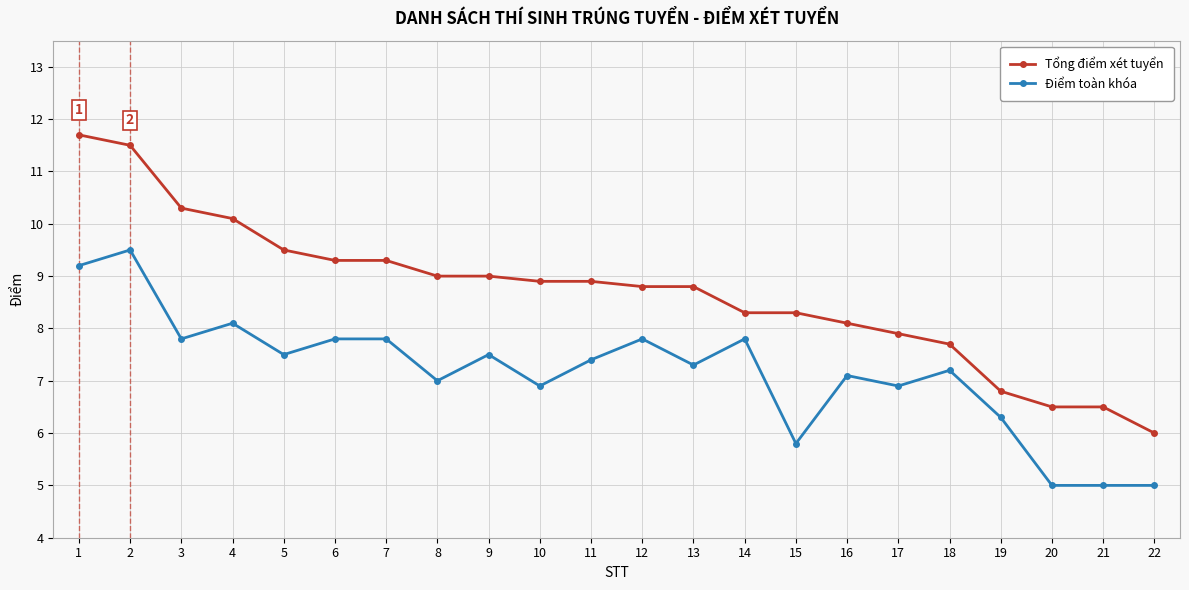

Reading left to right, list all the values displayed in this chart.

Tổng điểm xét tuyển: 11.7	11.5	10.3	10.1	9.5	9.3	9.3	9.0	9.0	8.9	8.9	8.8	8.8	8.3	8.3	8.1	7.9	7.7	6.8	6.5	6.5	6.0
Điểm toàn khóa: 9.2	9.5	7.8	8.1	7.5	7.8	7.8	7.0	7.5	6.9	7.4	7.8	7.3	7.8	5.8	7.1	6.9	7.2	6.3	5.0	5.0	5.0